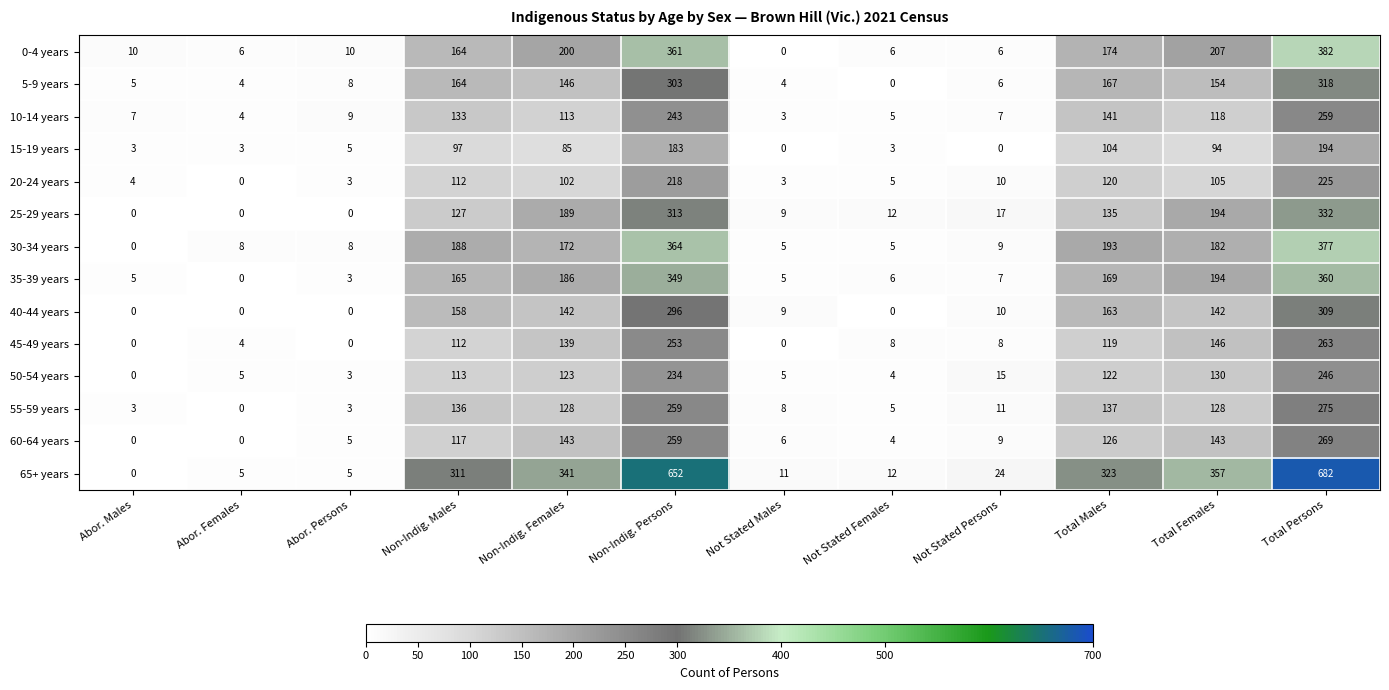

Is it true that 30-34 years equals 172 at Non-Indig. Females?

True